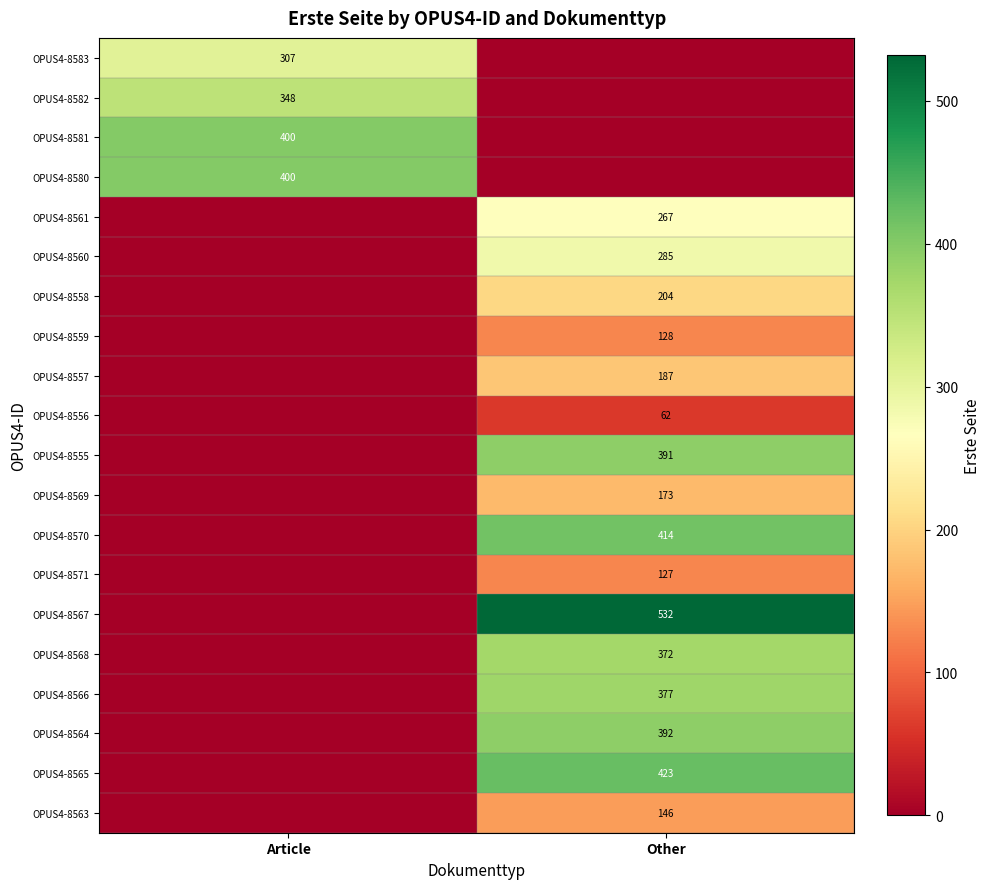

True or false: OPUS4-8567 has a value of 328 at Other.

False